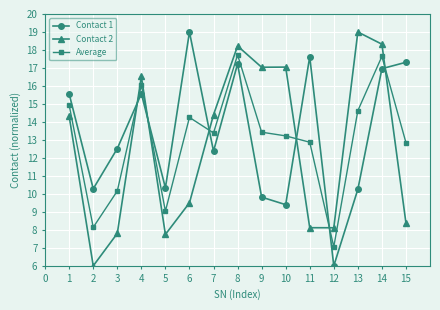

How many lines are shown in the chart?

3